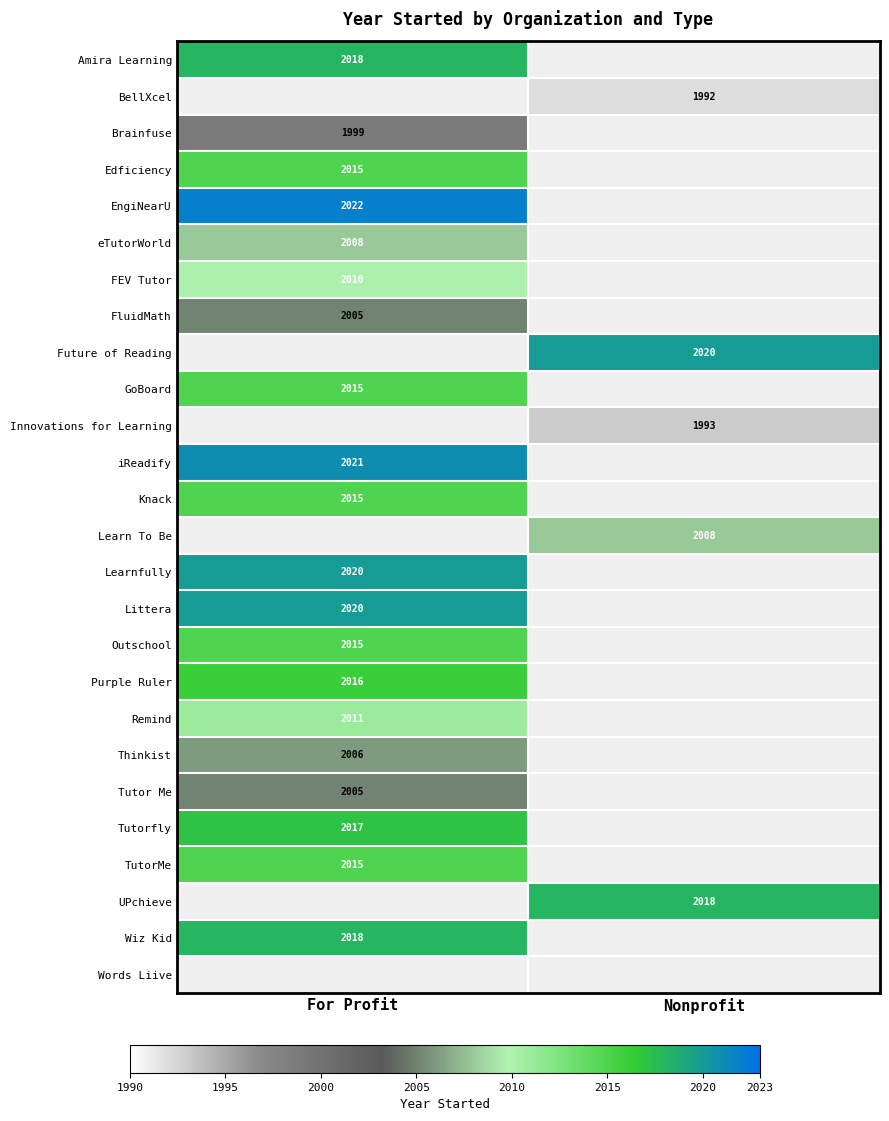

Is the value of TutorMe at For Profit greater than the value of Thinkist at For Profit?

Yes